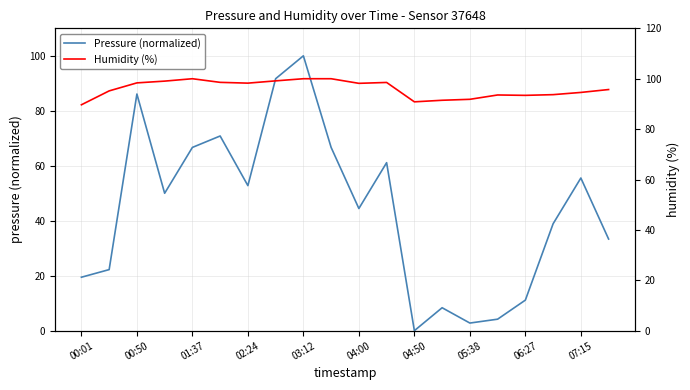

True or false: Pressure (normalized) has a value of 19.4 at 06:27.

False